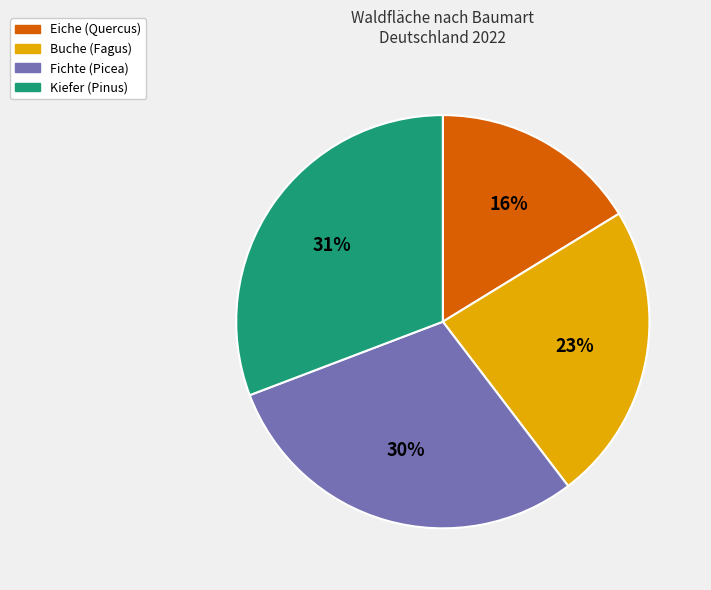

Do Buche (Fagus) and Fichte (Picea) together represent more than half of the pie?

Yes